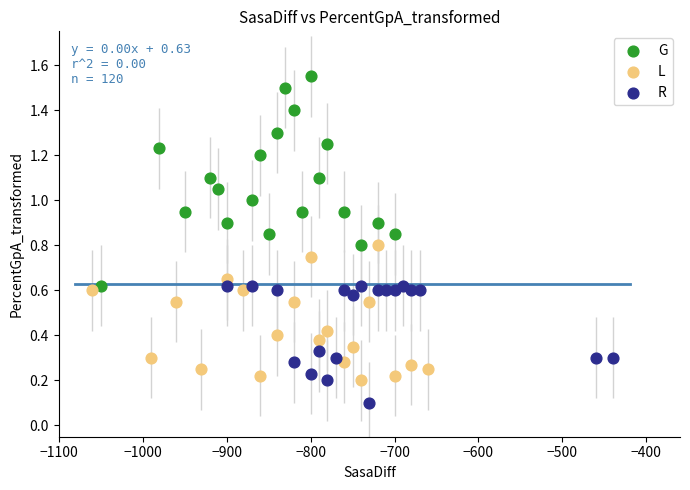

Which series contains the lowest Y value?

R